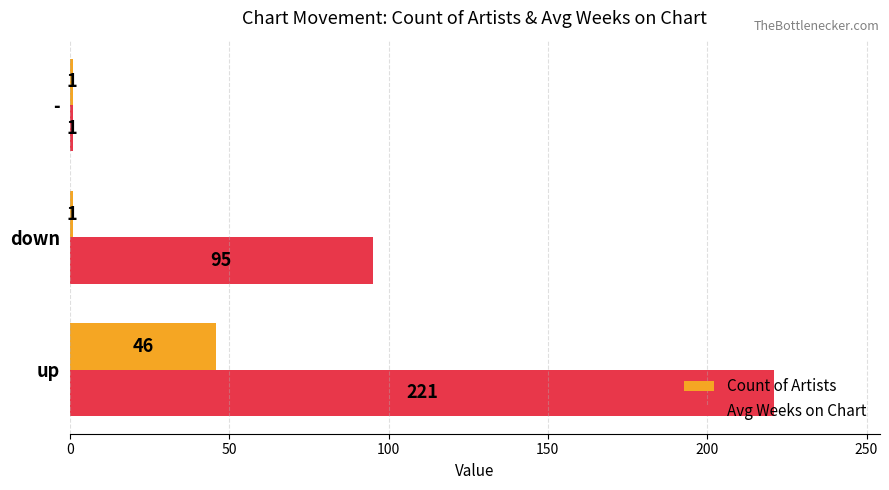

Which series has the widest spread of values?

Avg Weeks on Chart